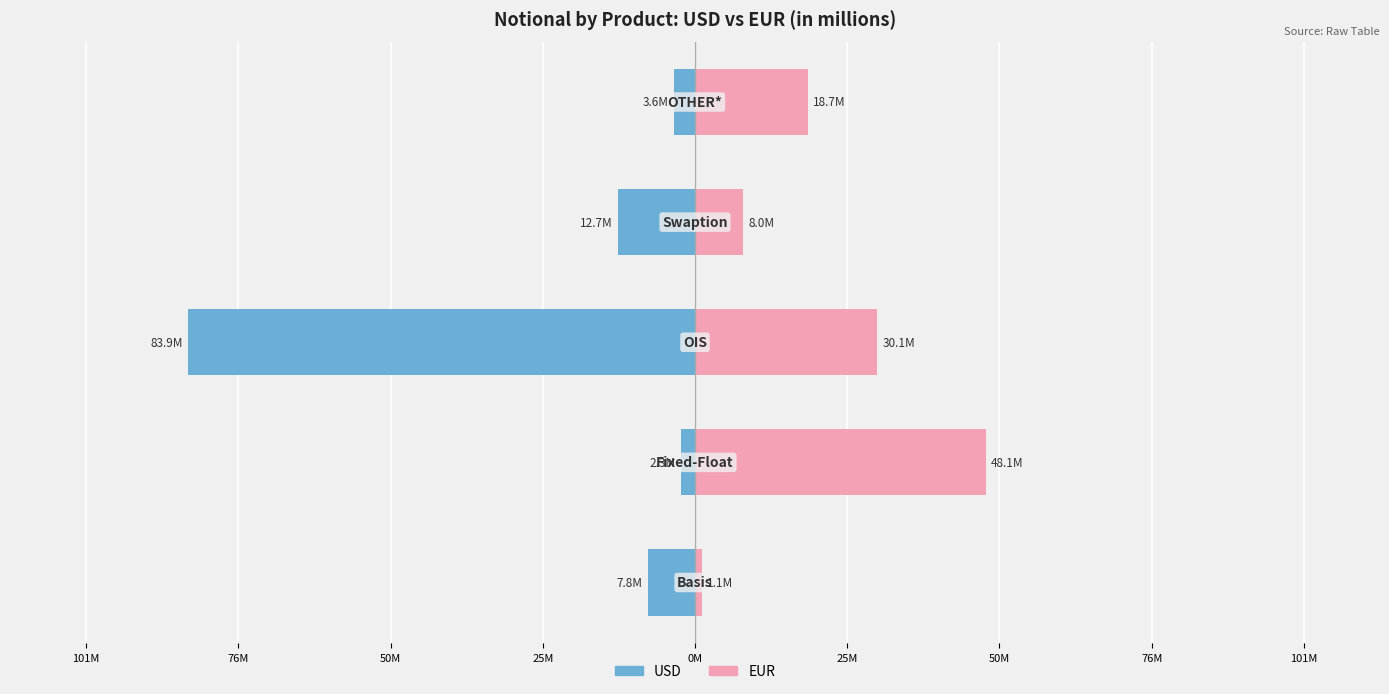

What is the difference between the second highest and second lowest values in the USD series?

9161172